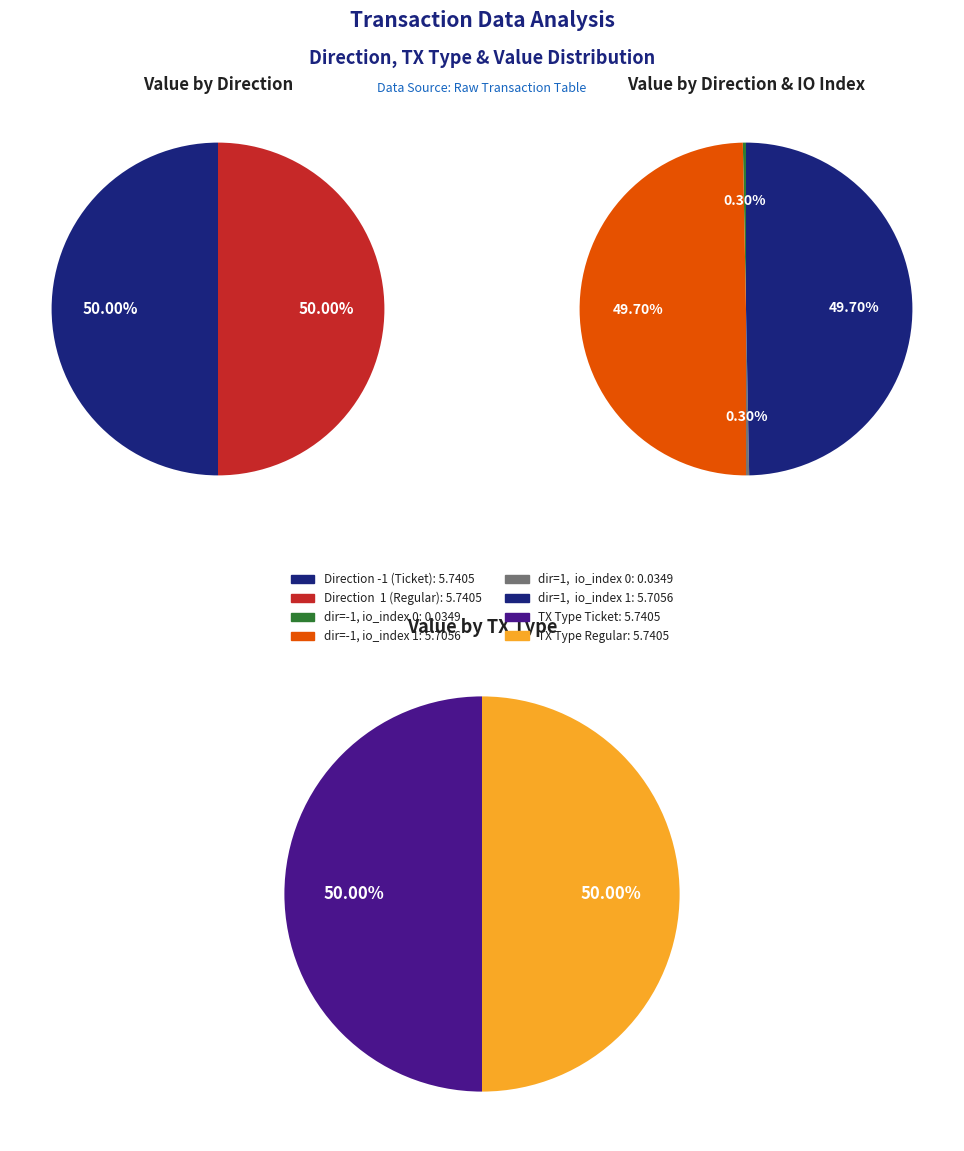

The 1 slice represents 89% of the pie. True or false?

False